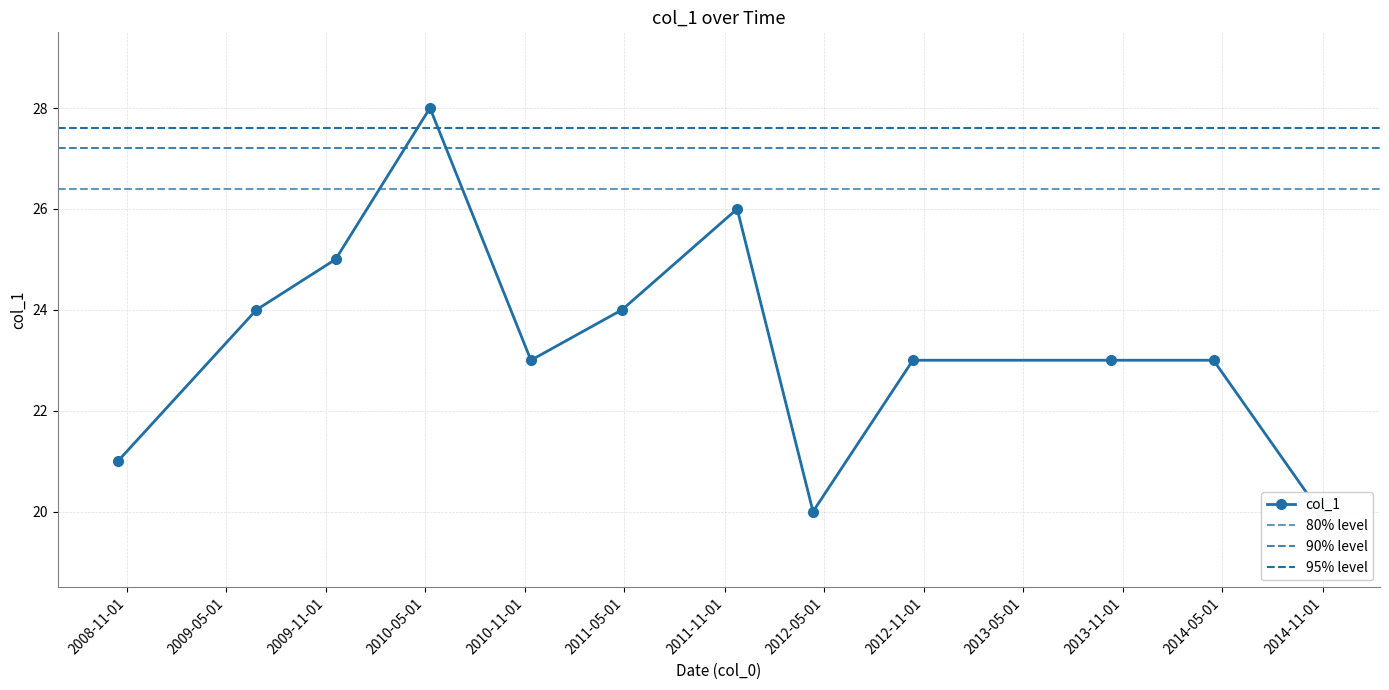

Is it true that the value at 2008-10-15 is 9?

False